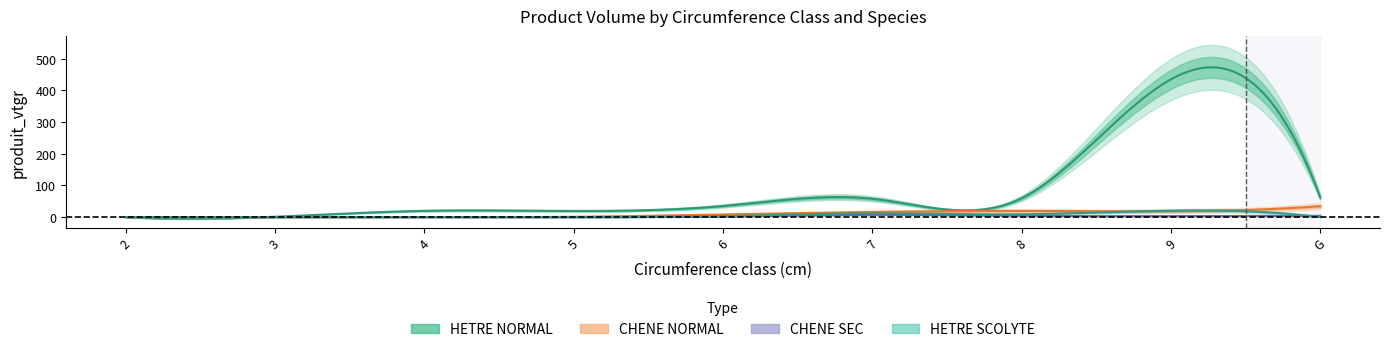

True or false: CHENE_NORMAL_produit_vtgr has more than 0 interior local peaks.

True